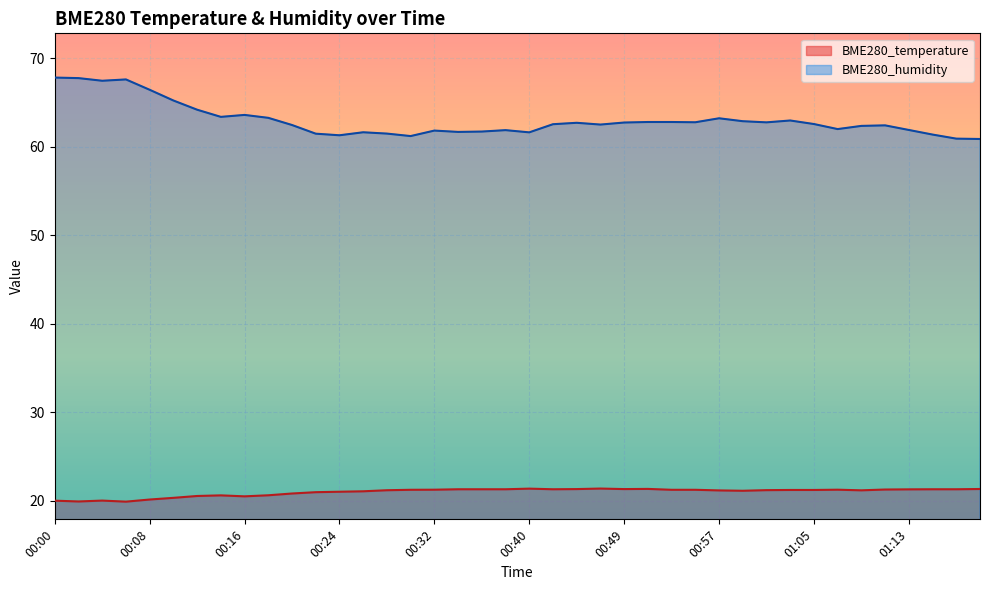

How many lines are shown in the chart?

2